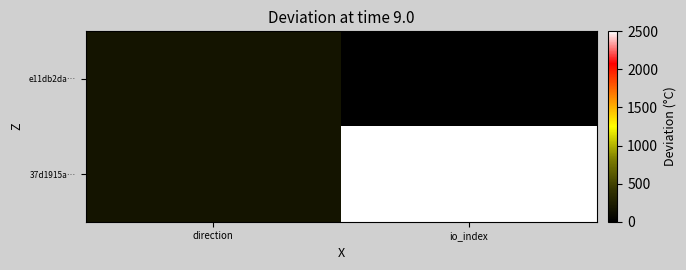

How many distinct data groups are displayed?

2